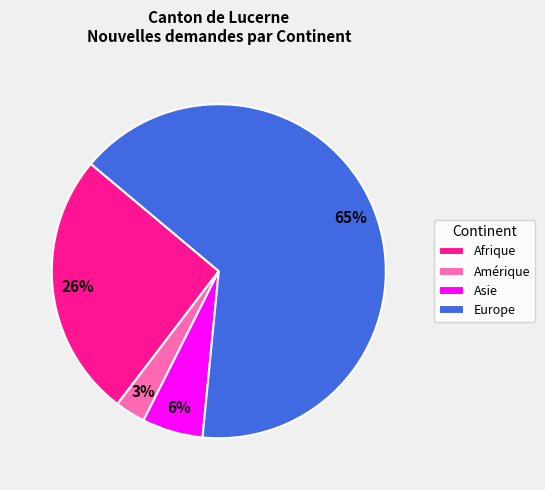

What is the ratio of the value at Afrique to the value at Europe?

0.4